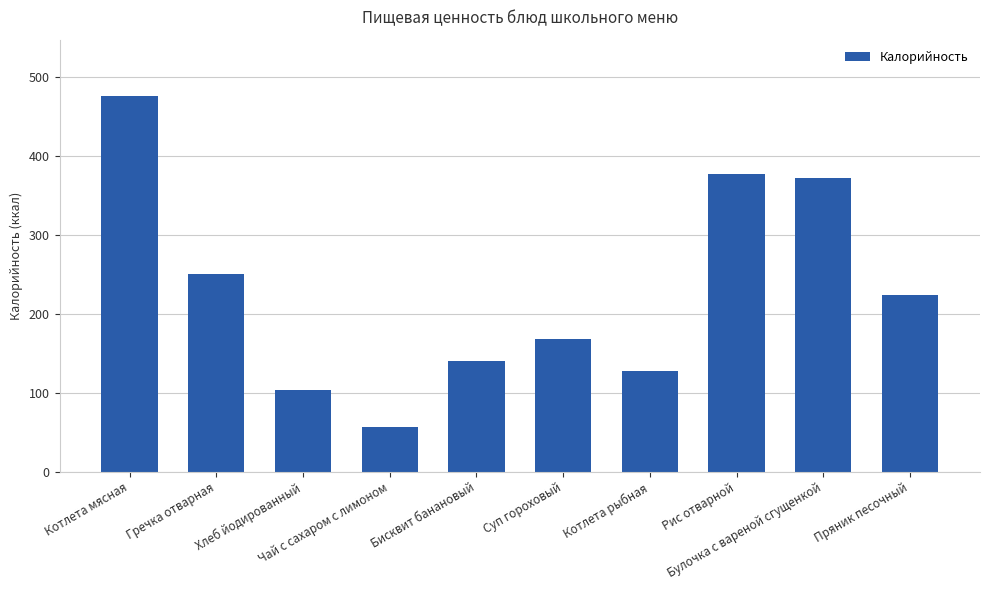

The value at Котлета рыбная is 201. True or false?

False